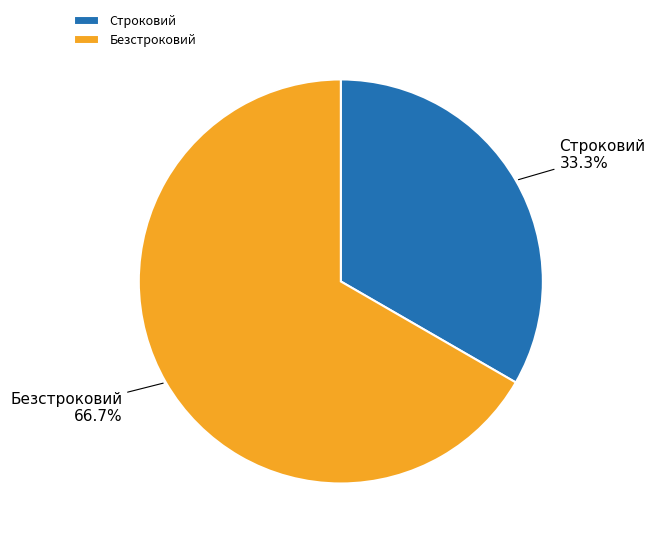

Does Строковий represent more than half of the total?

No